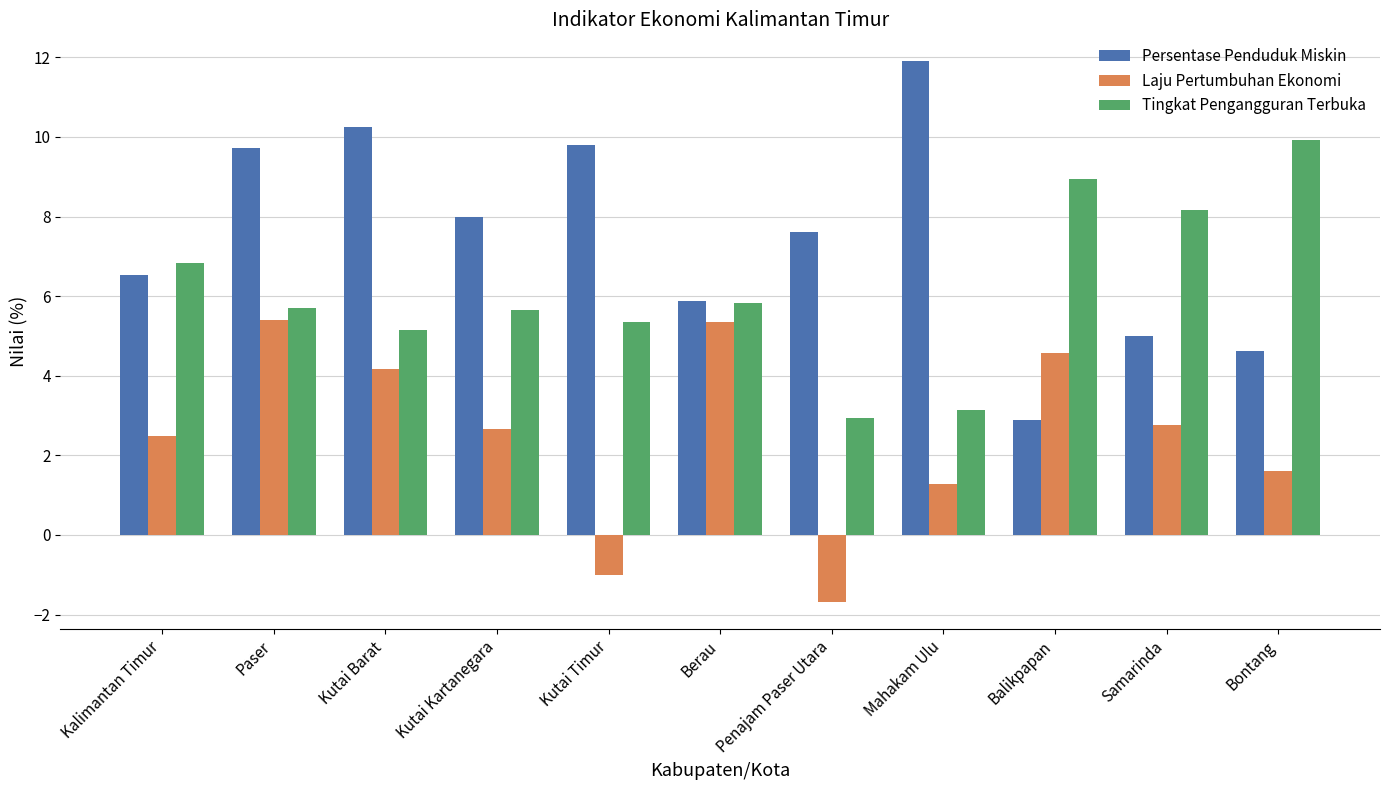

Which series has the widest spread of values?

Persentase Penduduk Miskin